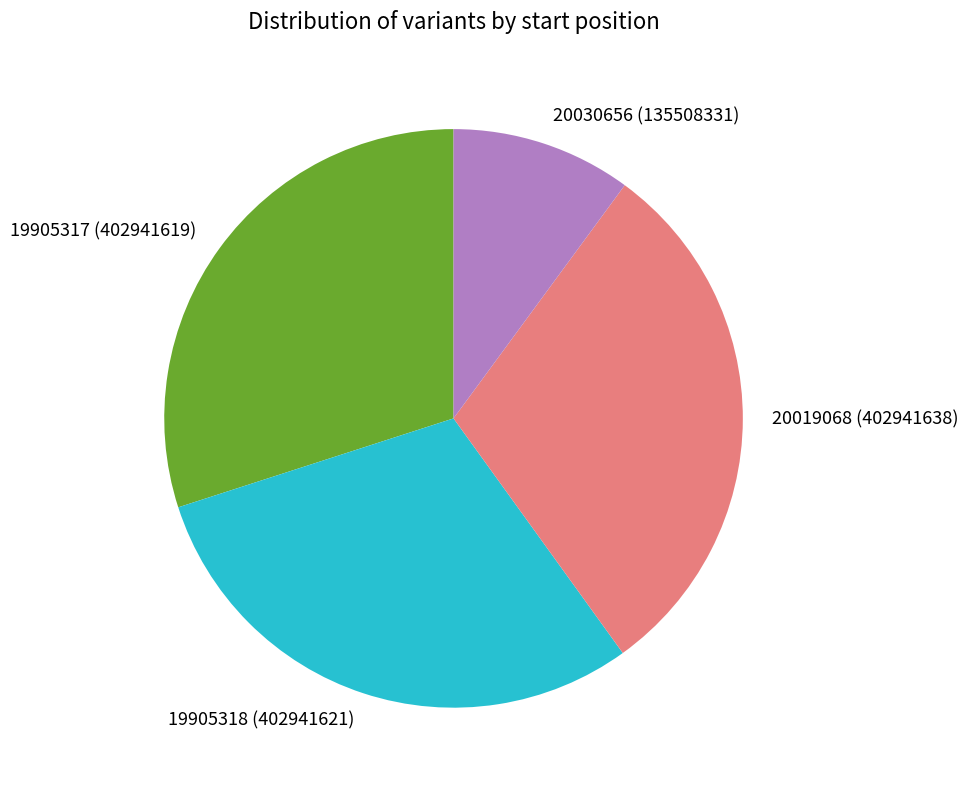

The 20019068 slice represents 30% of the pie. True or false?

True